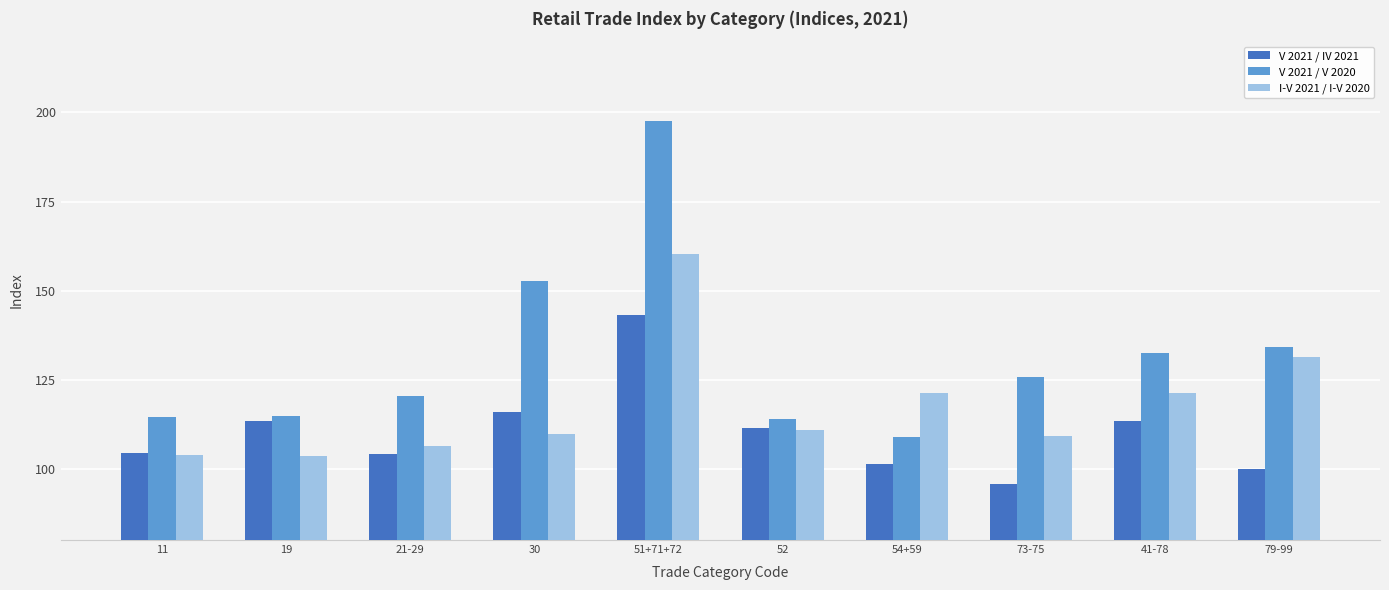

Is it true that V 2021 / IV 2021 equals 213.4 at 51+71+72?

False